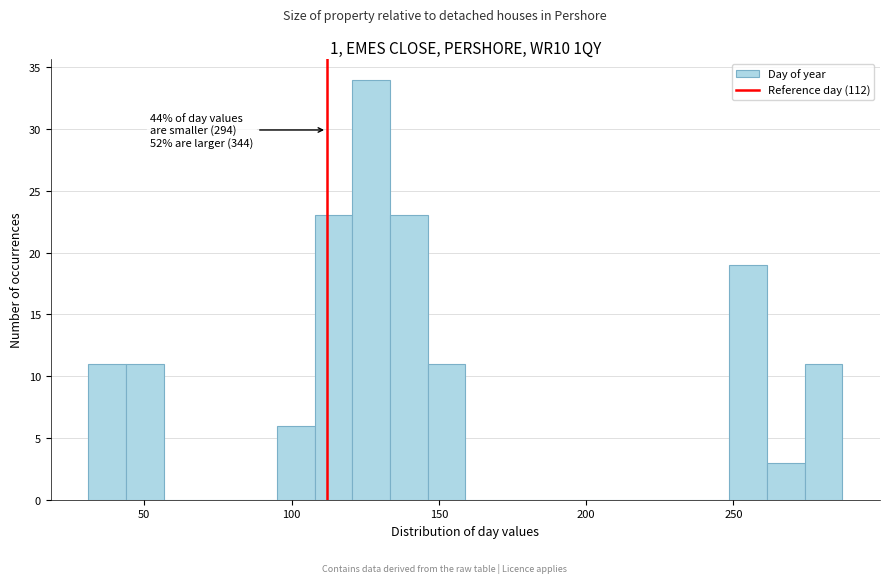

Read against the x-axis, roughly where is the centre of the tallest bar?

125